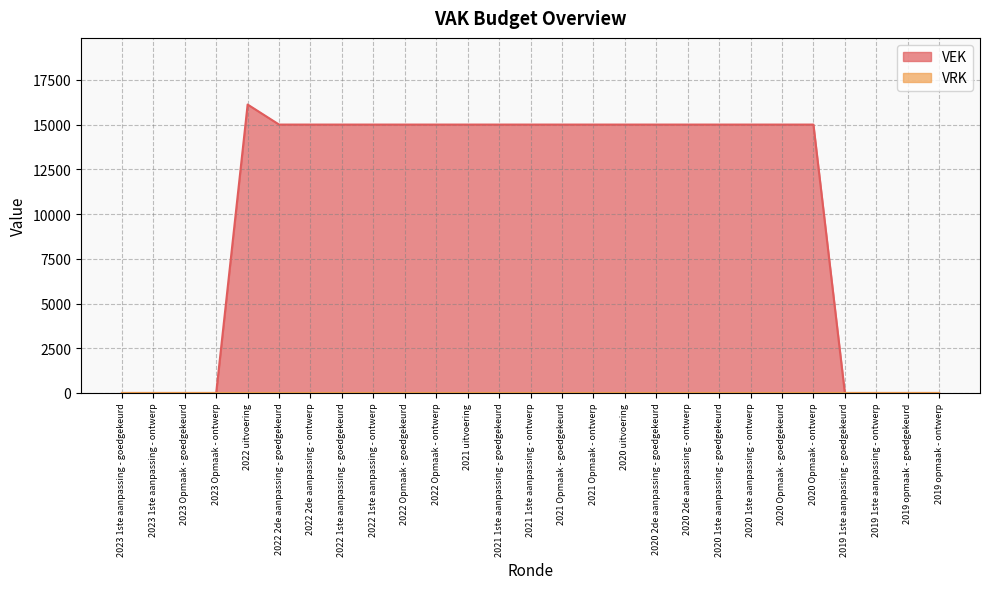

What is the sum of the values at 2022 1ste aanpassing - ontwerp and 2020 2de aanpassing - goedgekeurd?

30000